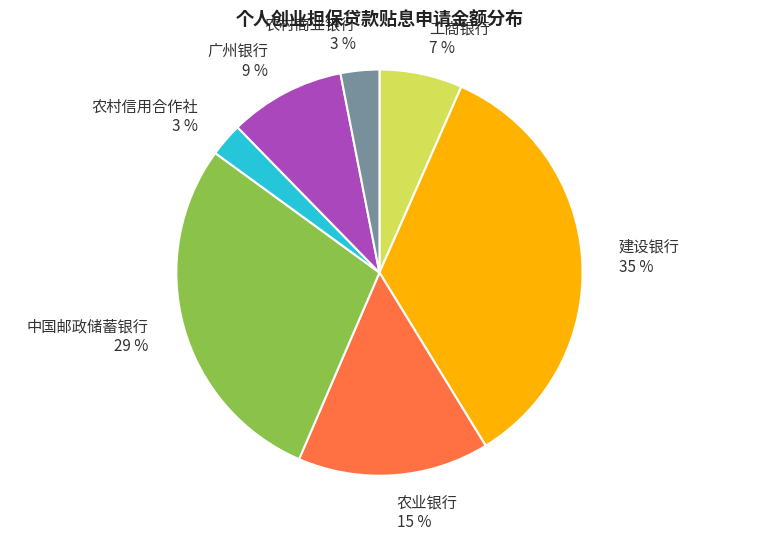

To the nearest percent, what percentage of the pie is 广州银行?

9%